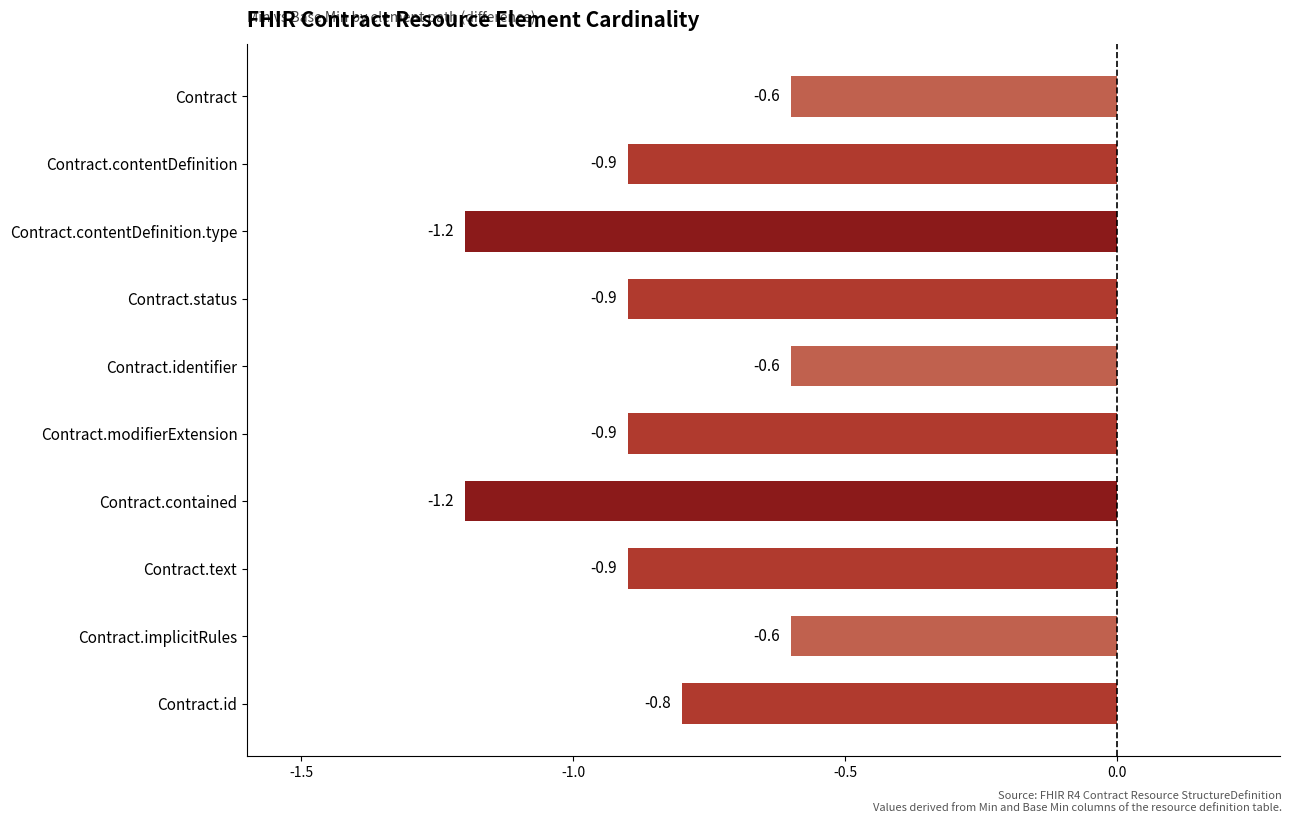

What is the sum of all values?

-8.6